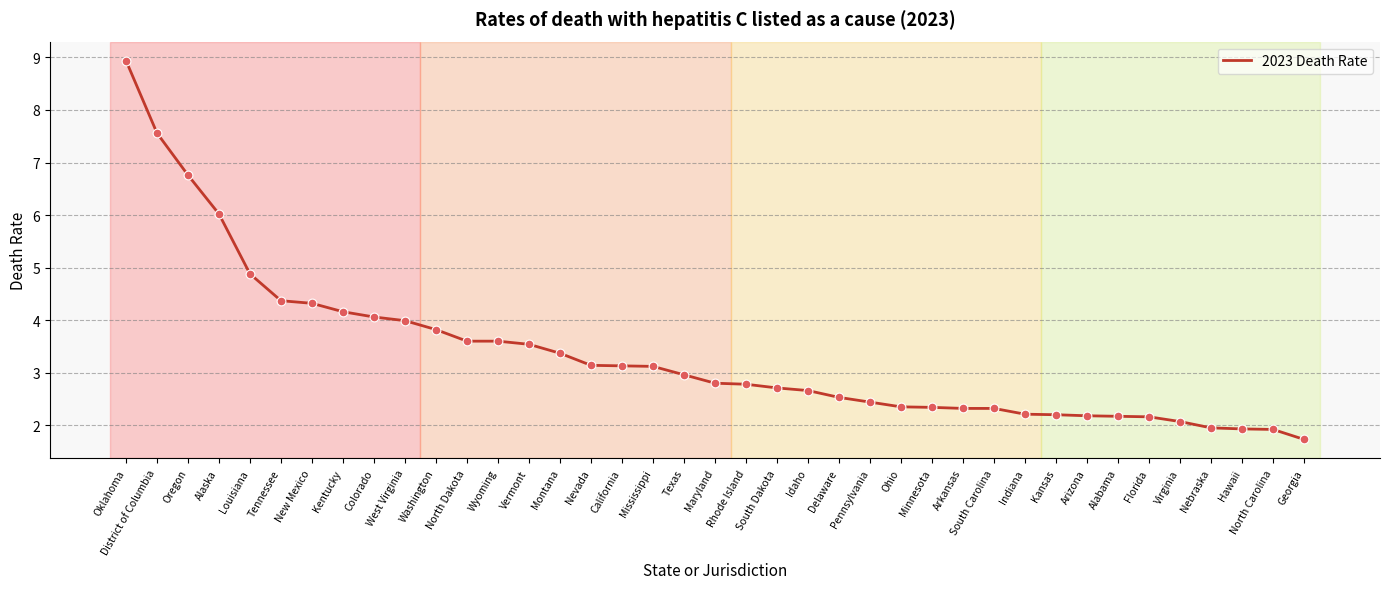

What is the ratio of the value at Delaware to the value at Oklahoma?

0.3